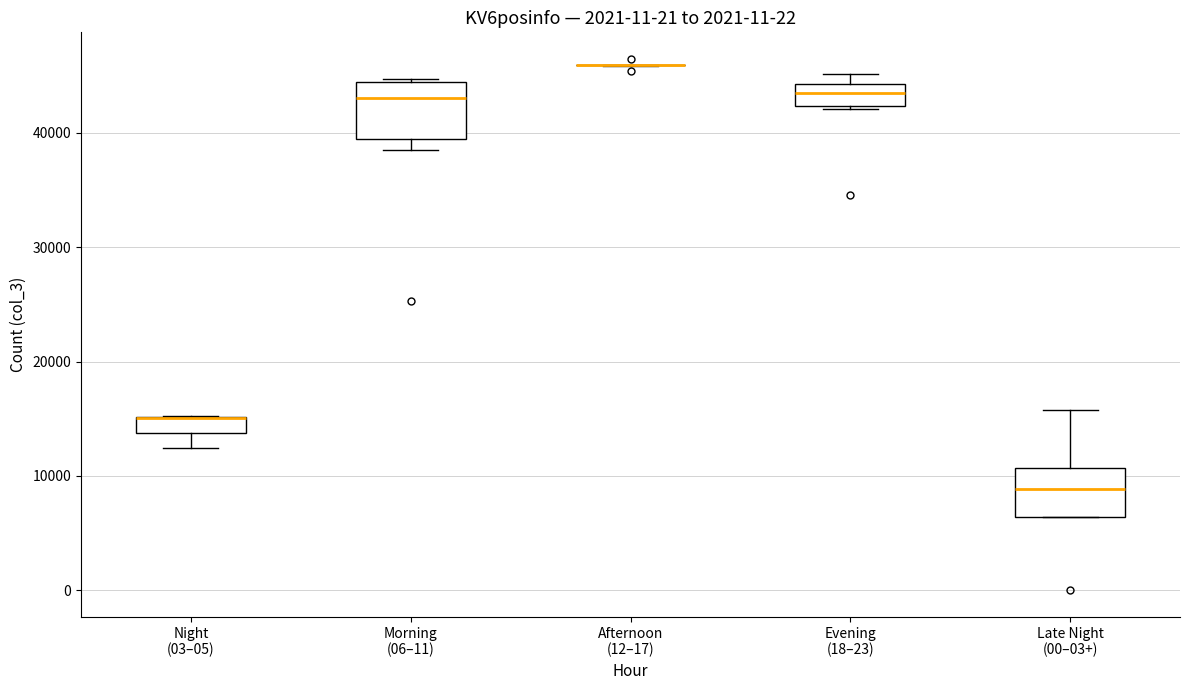

Where is the upper edge of the box for Night (03–05) on the y-axis? The values are not printed on the chart, so give them approximately, as read against the axis.

15000